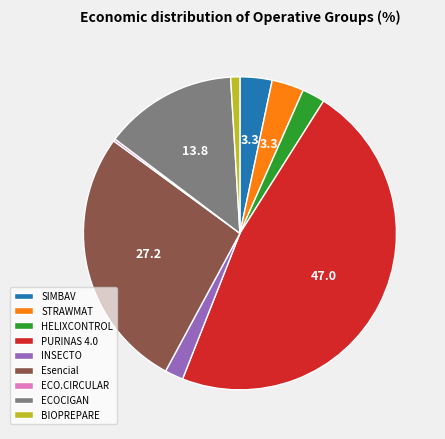

Is the sum of BIOPREPARE and ECOCIGAN greater than half?

No